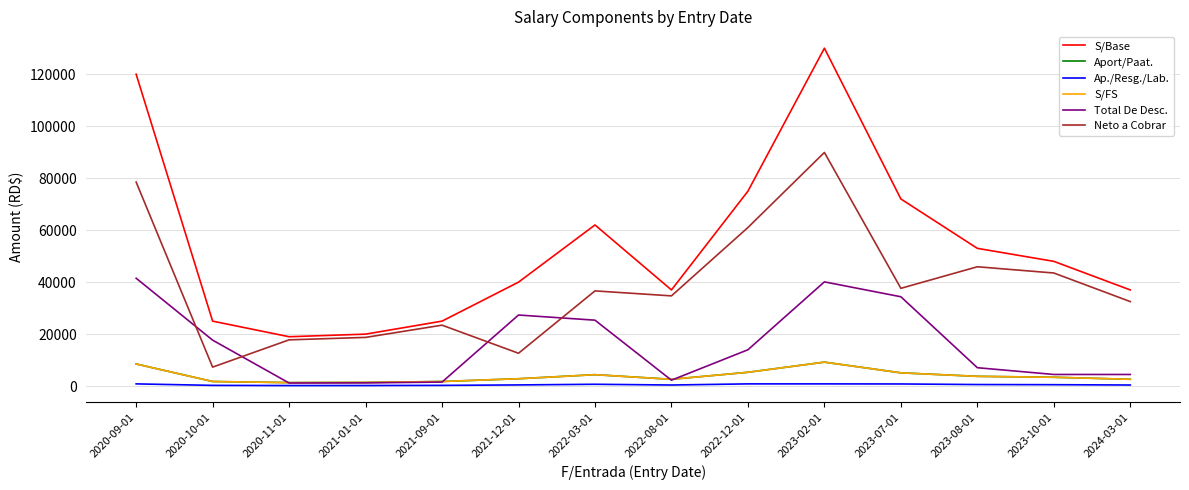

At how many categories does at least one series exceed 16903?

14